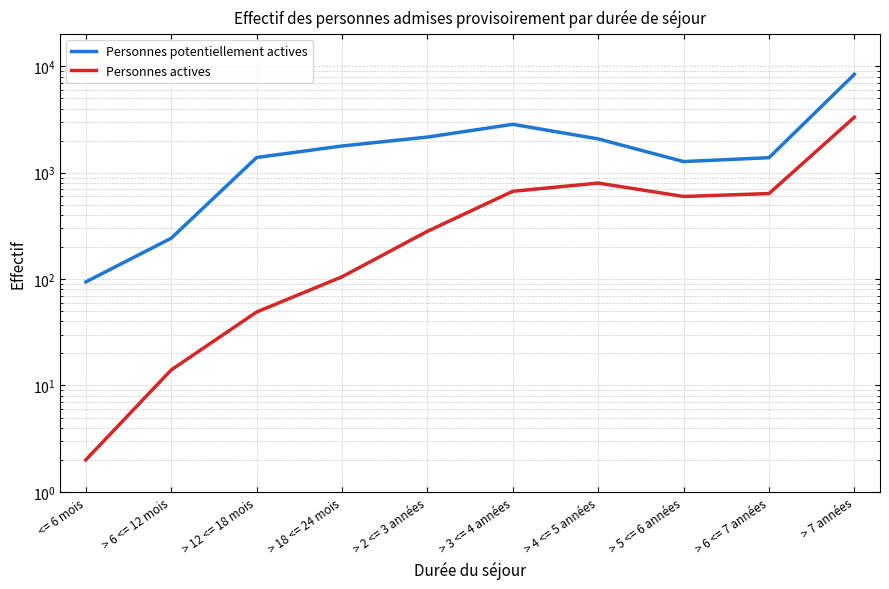

The Personnes potentiellement actives series shows 12779 at > 7 années. True or false?

False